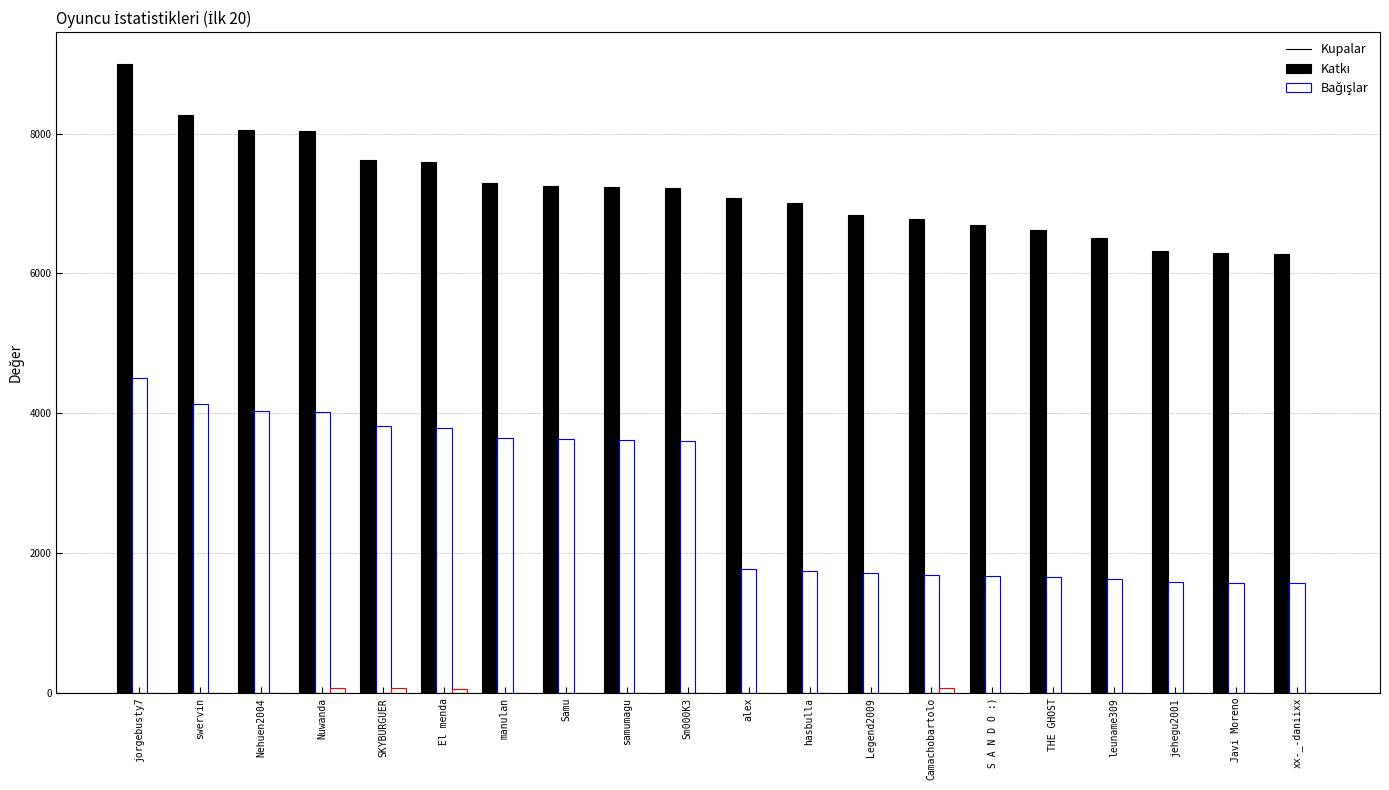

Which series has the largest total across all categories?

Kupalar